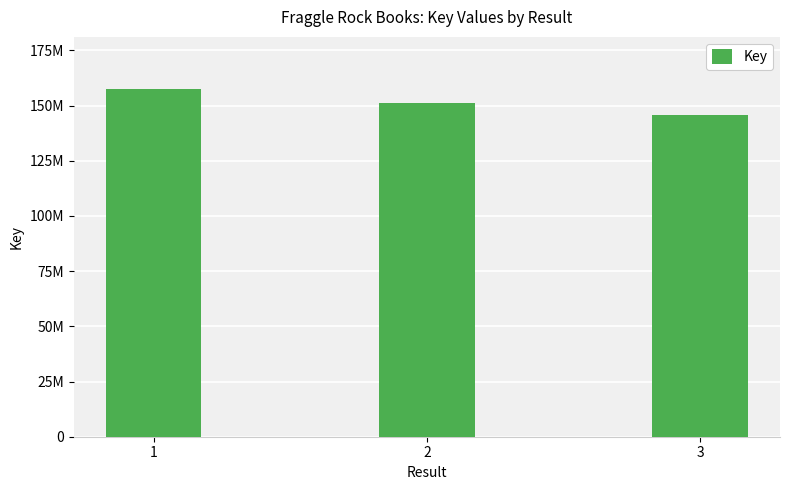

Reading left to right, extract all data points from this chart.

157470231	151090059	145517579